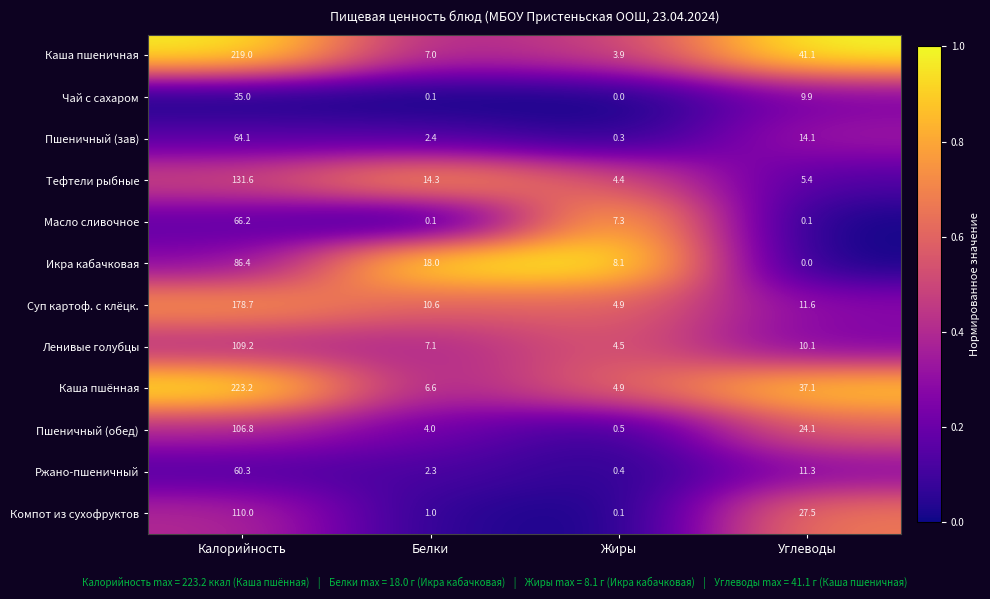

What is the total value across all series at Калорийность?

1390.5